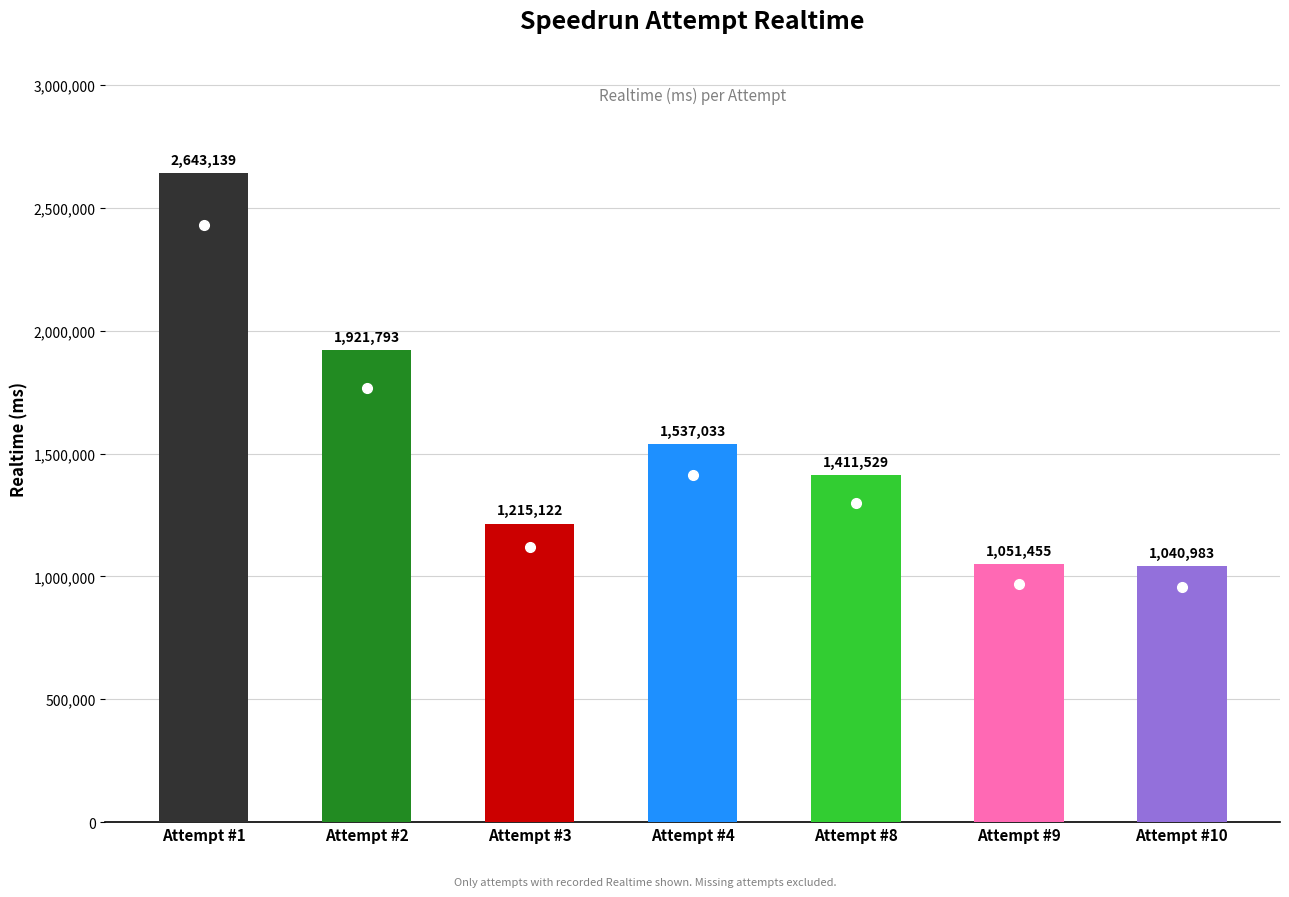

What is the ratio of the value at Attempt #10 to the value at Attempt #3?

0.9